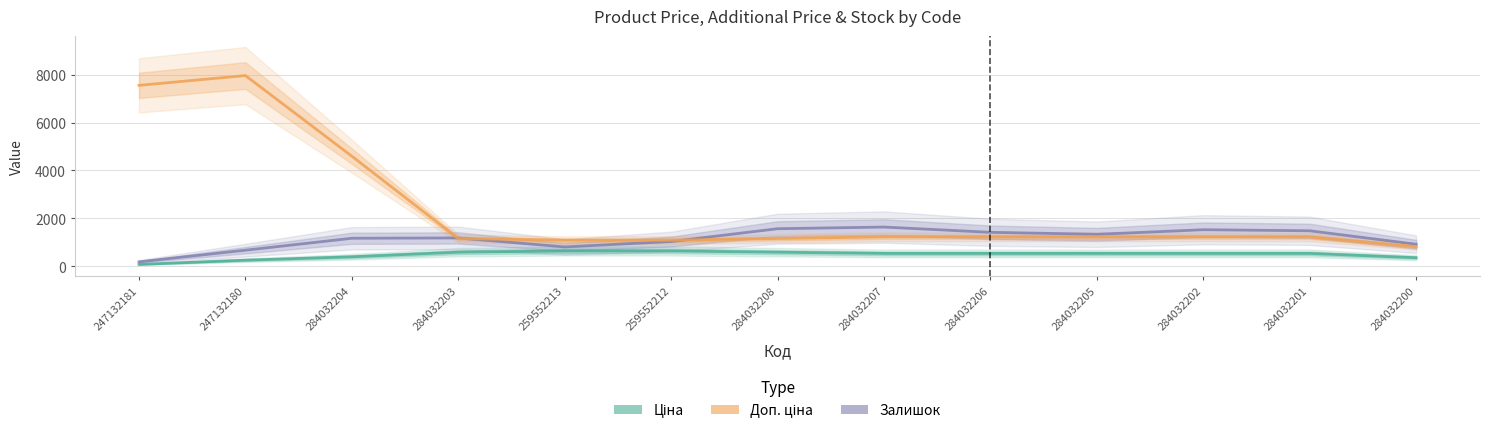

What is the difference between the maximum and minimum values in the Залишок series?

1453.3